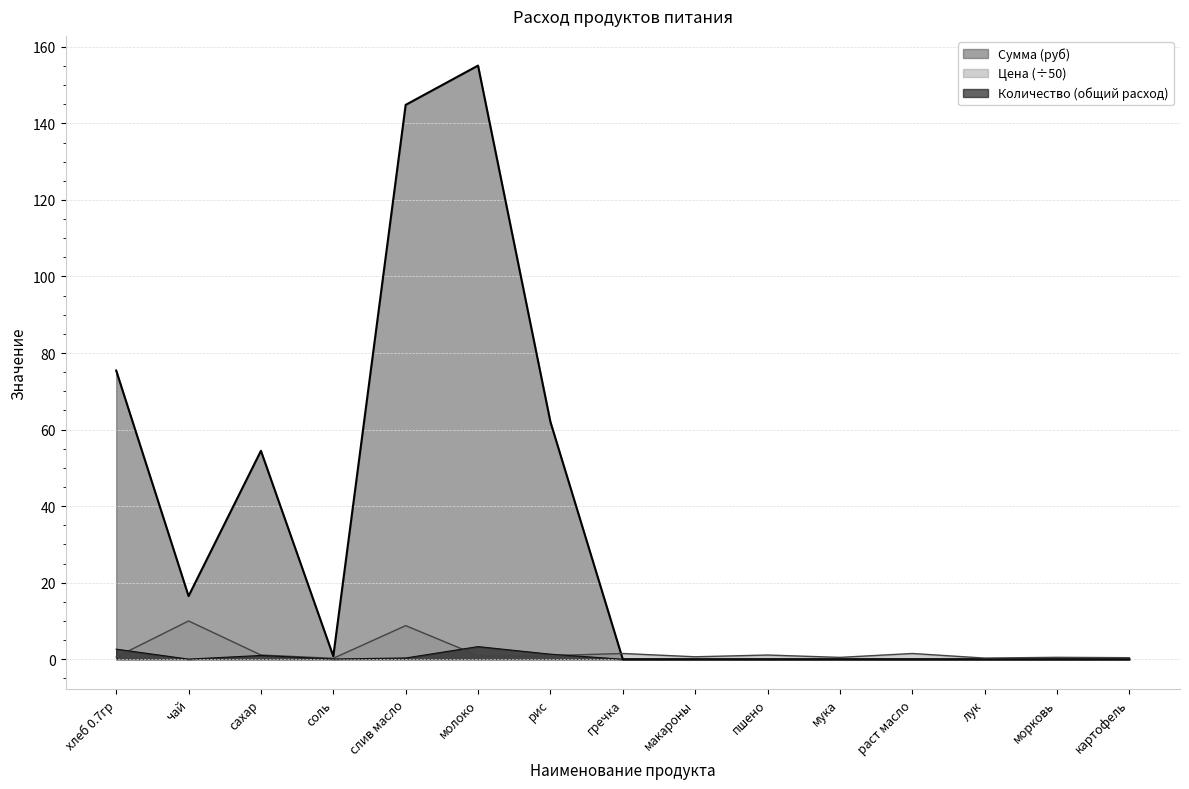

What is the sum of the Количество (общий расход) values at пшено and сахар?

1.0